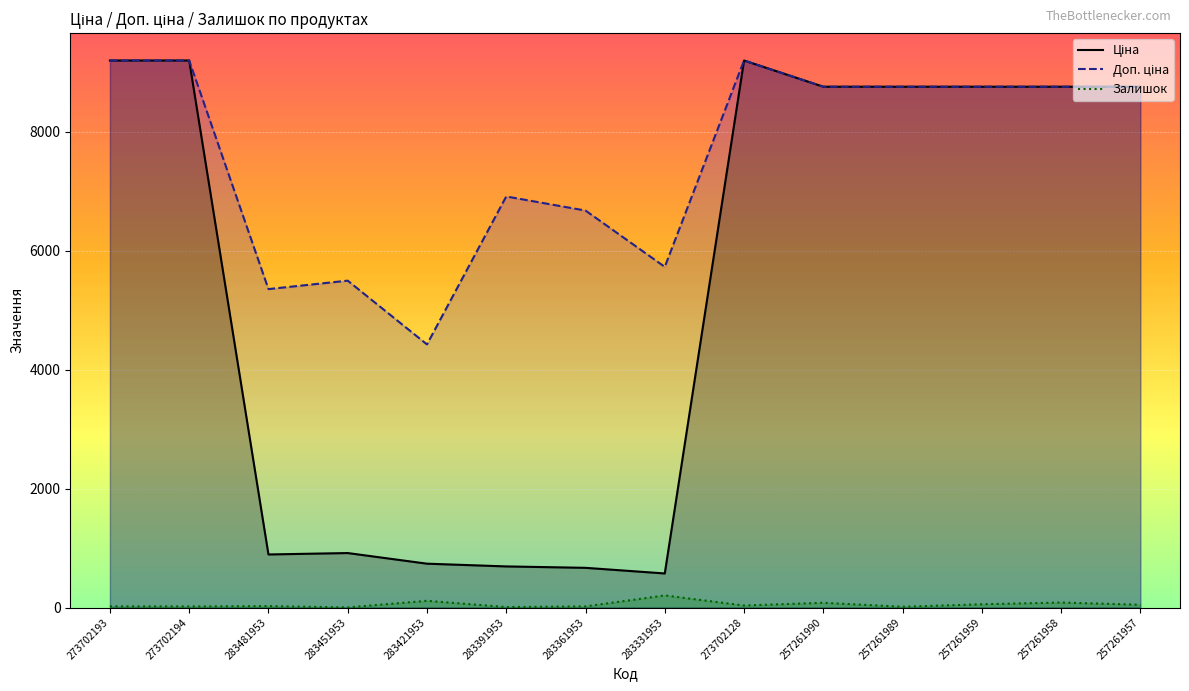

At which category does the chart reach its minimum across all series?

283451953